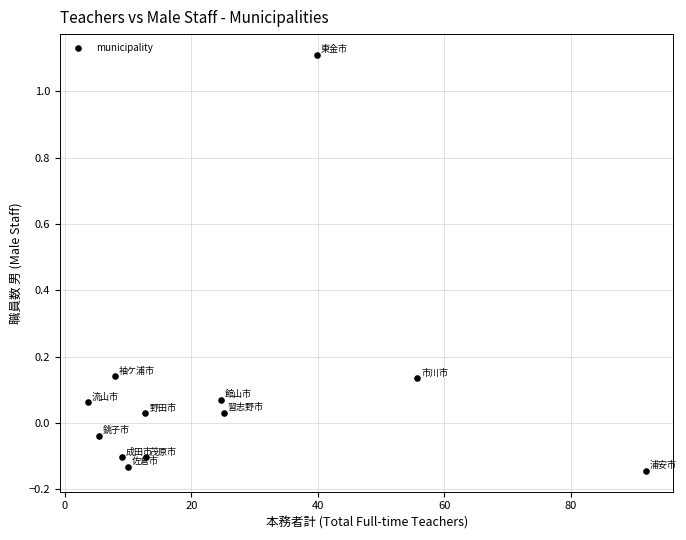

What is the average X value?

24.9